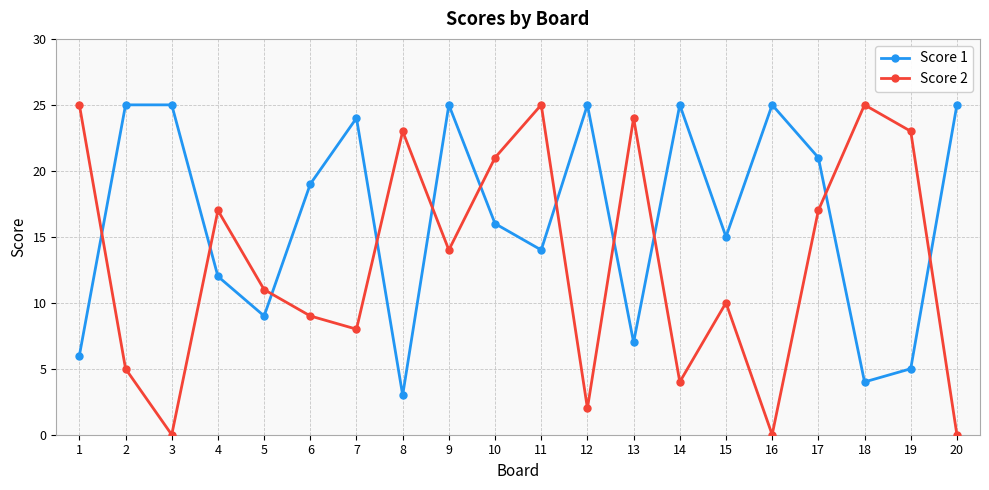

Which category has the lowest value in the Score 1 series?

8